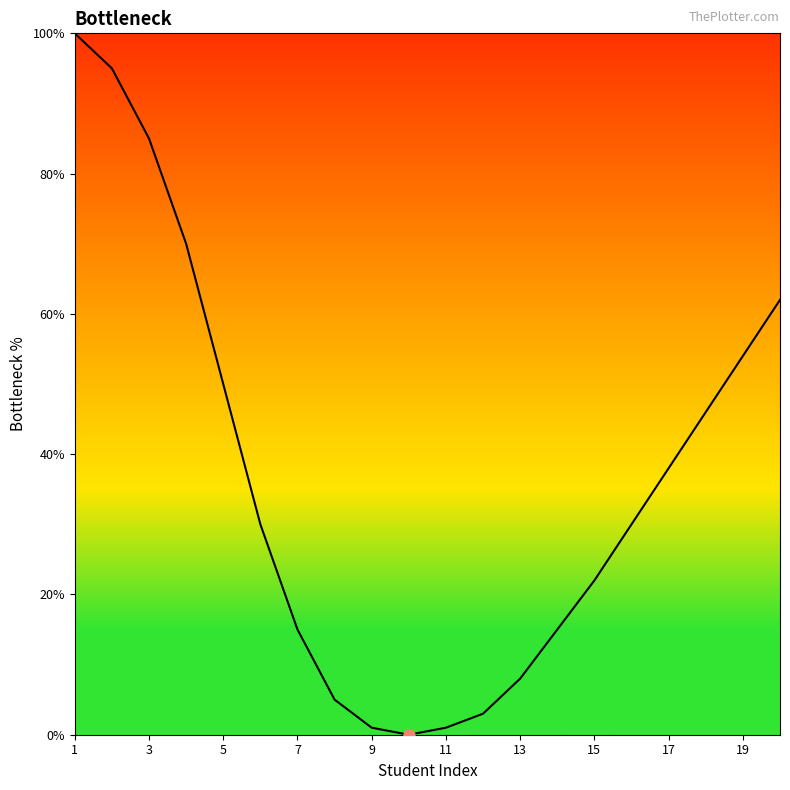

What is the maximum value shown in the chart?

100